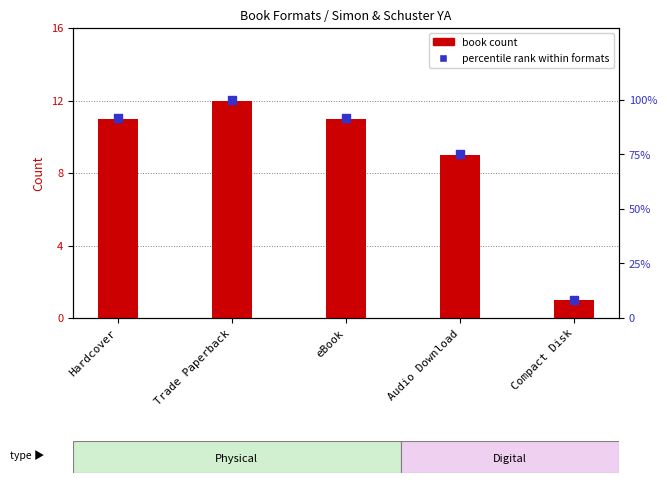

What is the total value across all series at Audio Download?

84.0